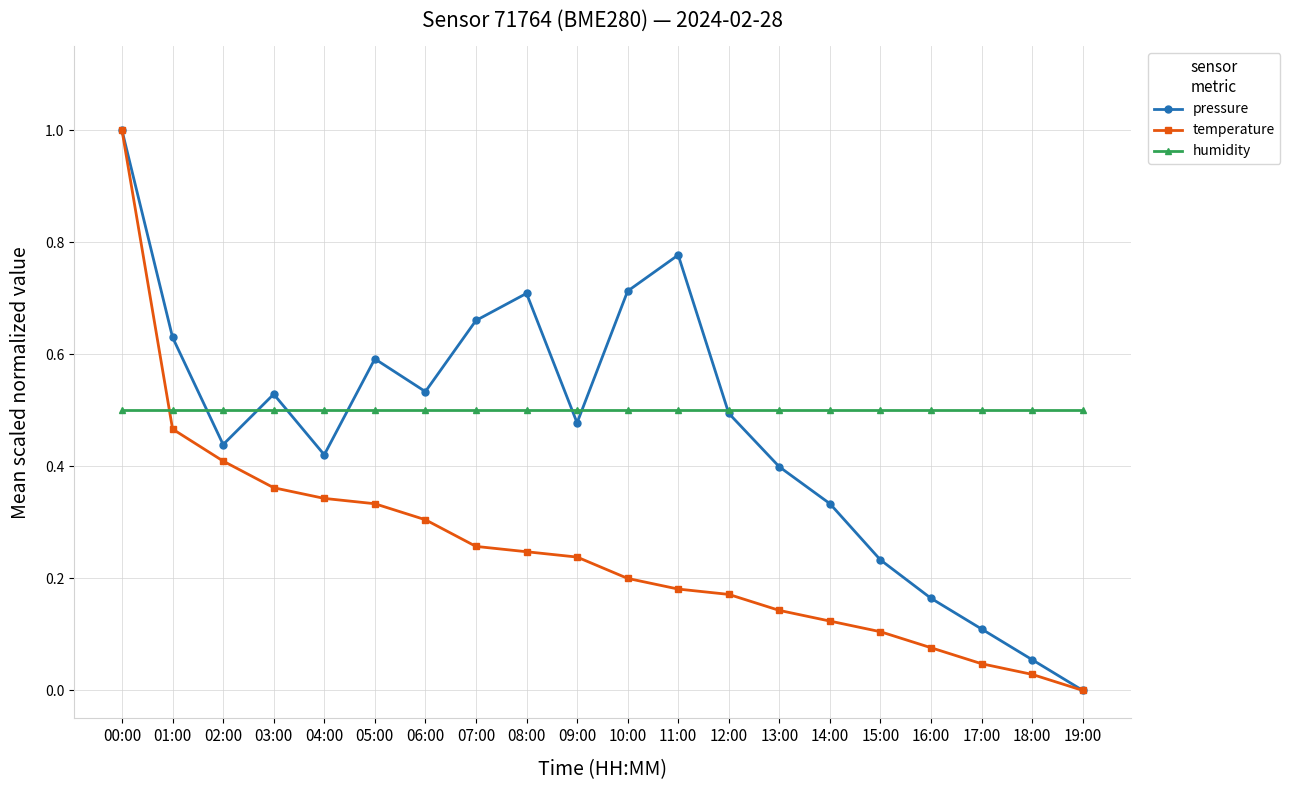

What is the label of the 10th point from the right?

10:00